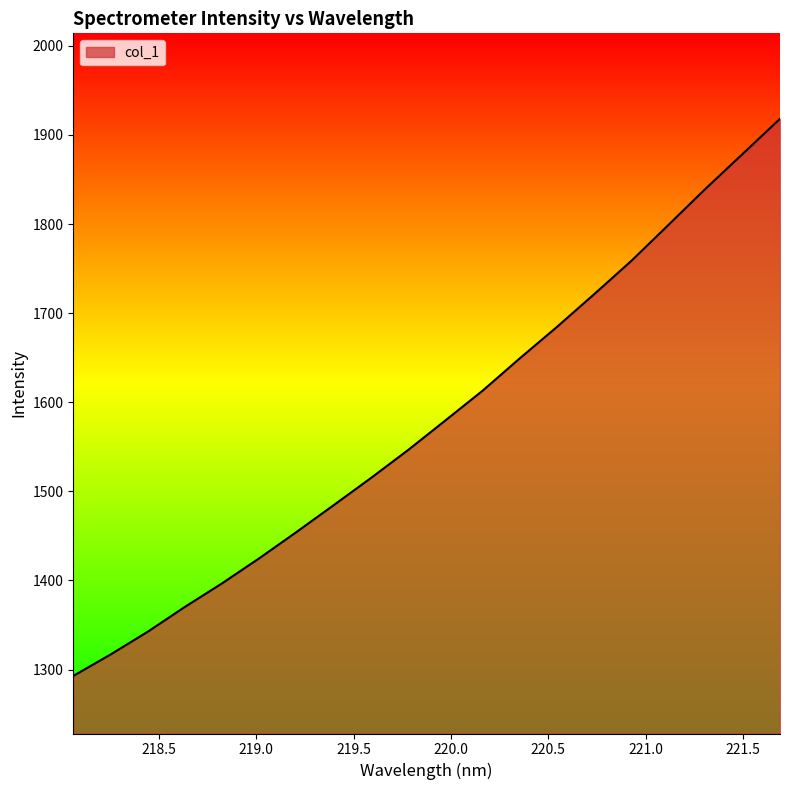

Does the chart have visible grid lines?

No